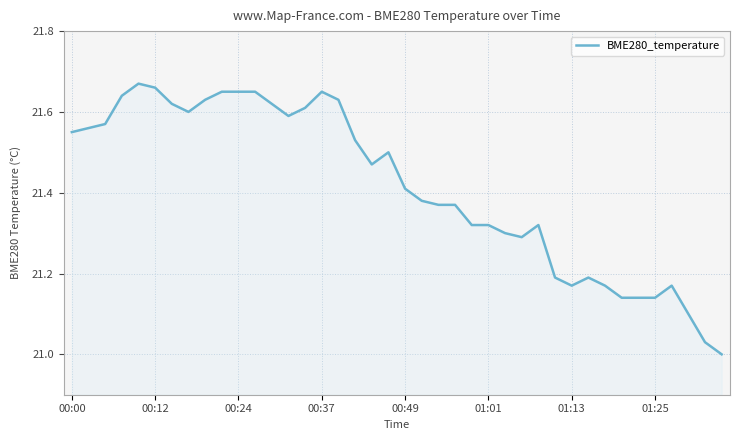

What is the difference between the maximum and second lowest values?

0.6